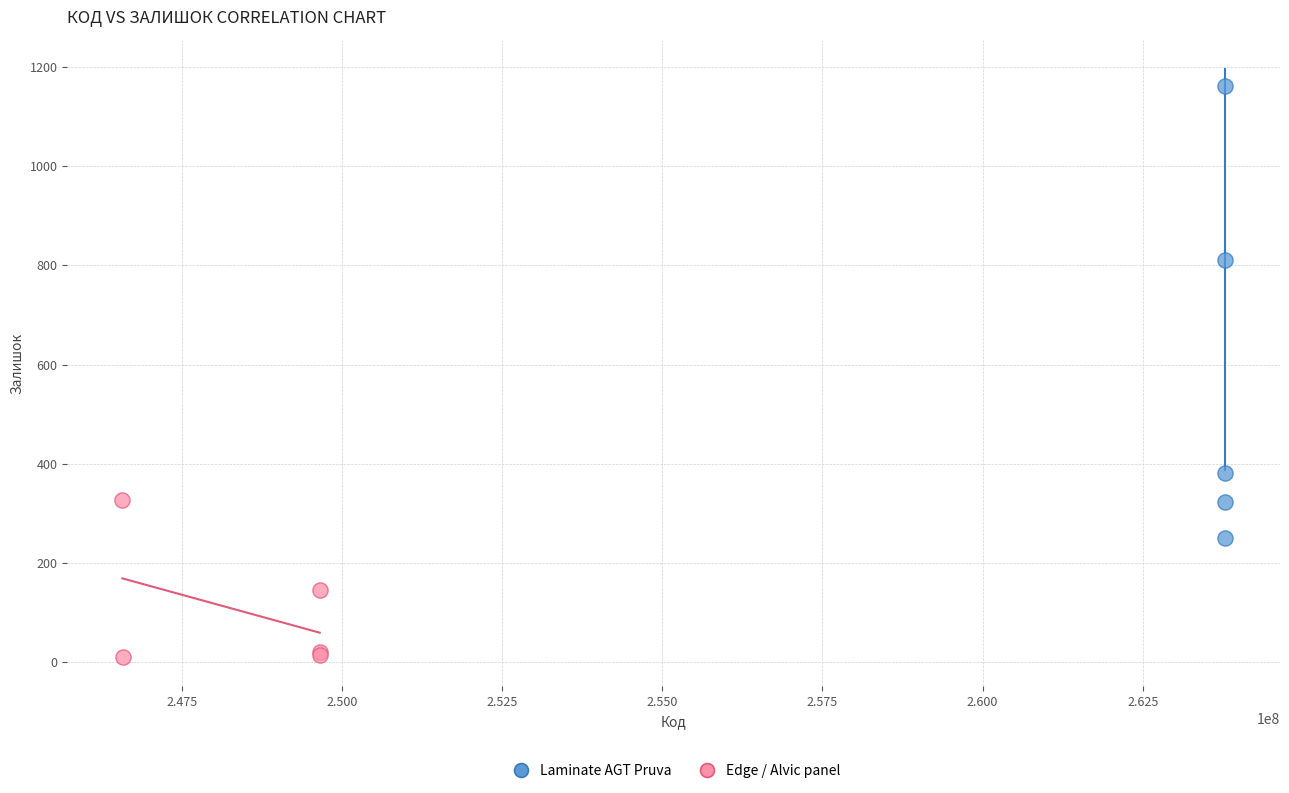

Which series contains the highest Y value?

Laminate AGT Pruva